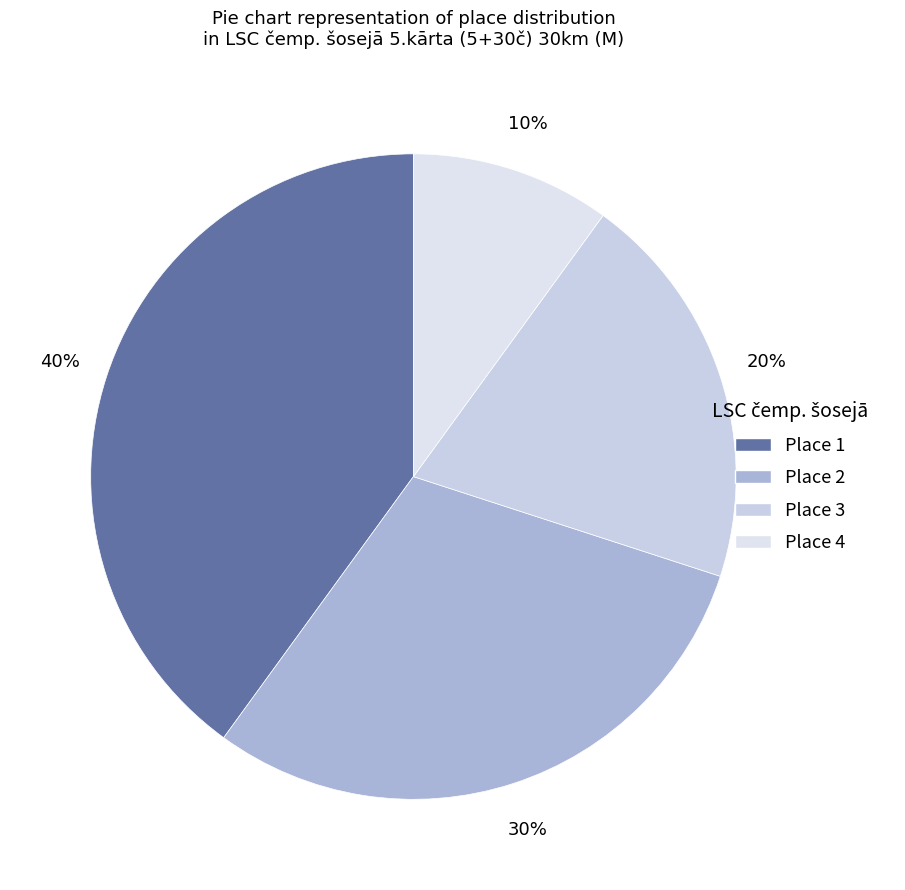

To the nearest percent, what is the combined percentage of Place 1 and Place 3?

60%